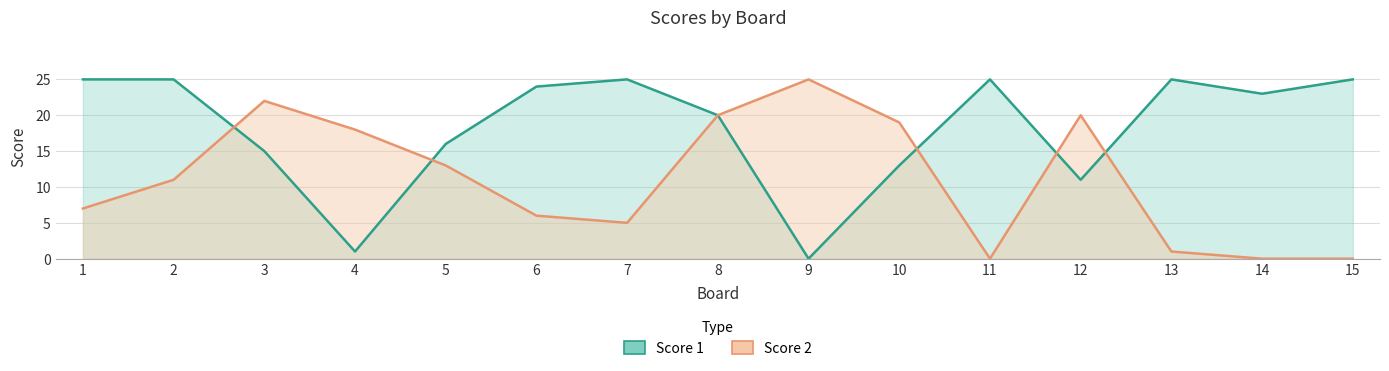

How many lines are shown in the chart?

2